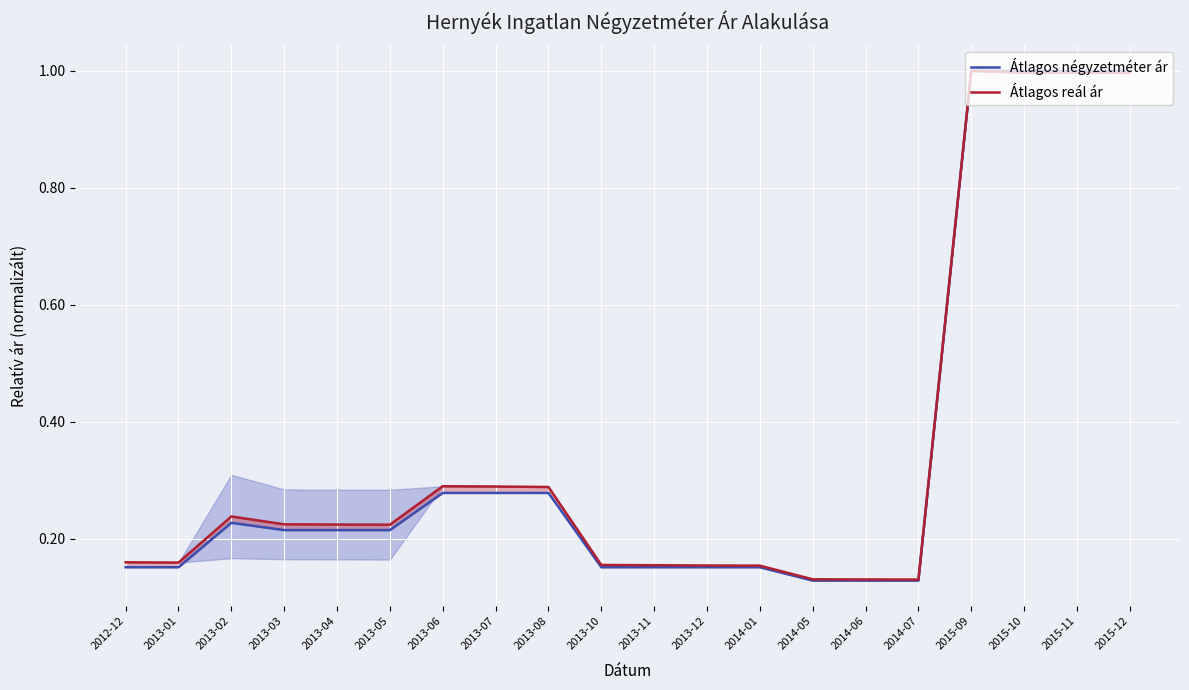

What is the value of the Átlagos négyzetméter ár point at the 7th from the left?

0.3